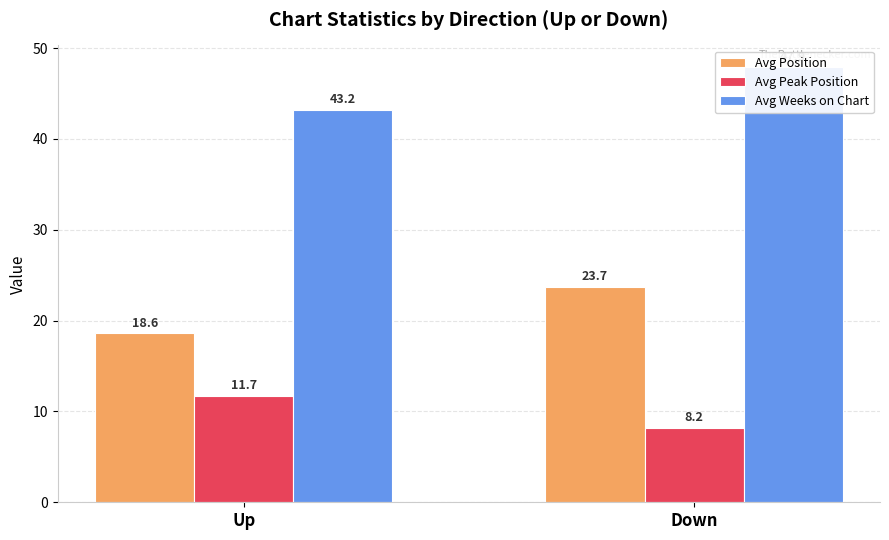

What is the difference between the highest and lowest values at Up?

31.5